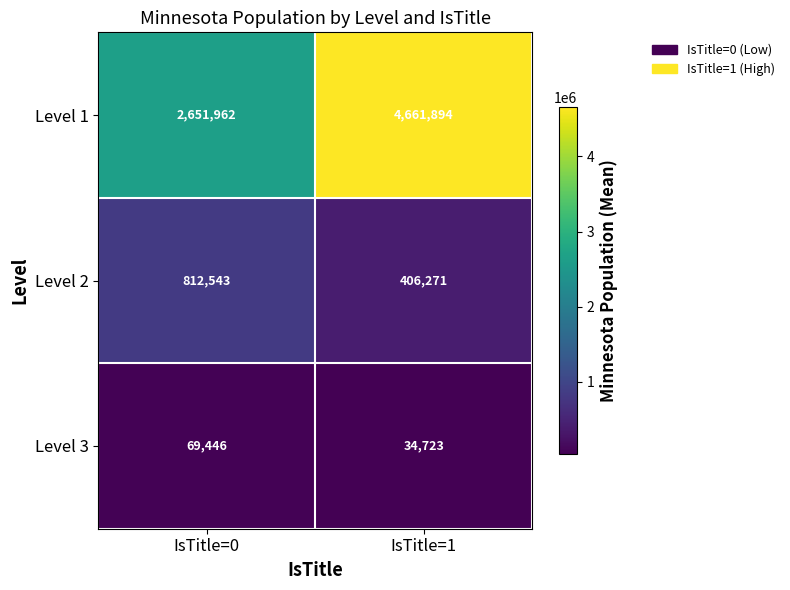

Which series has the largest range (max minus min)?

Level 1